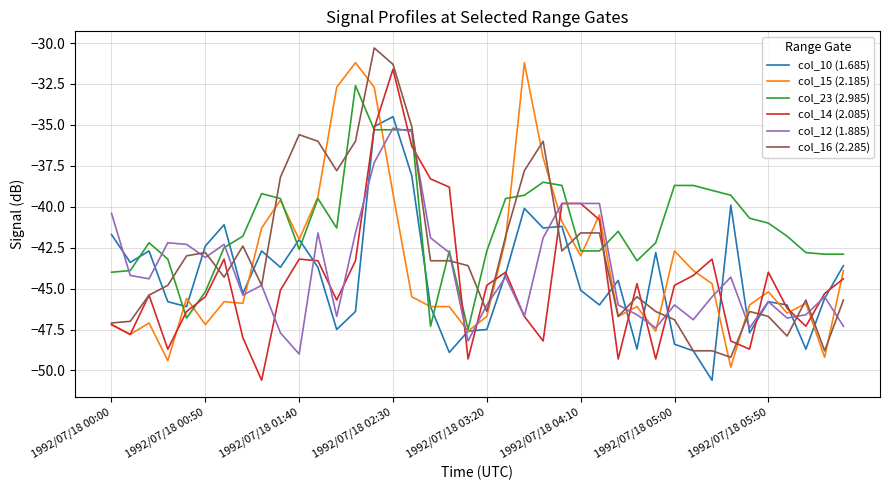

What is the greatest value displayed?

-30.3